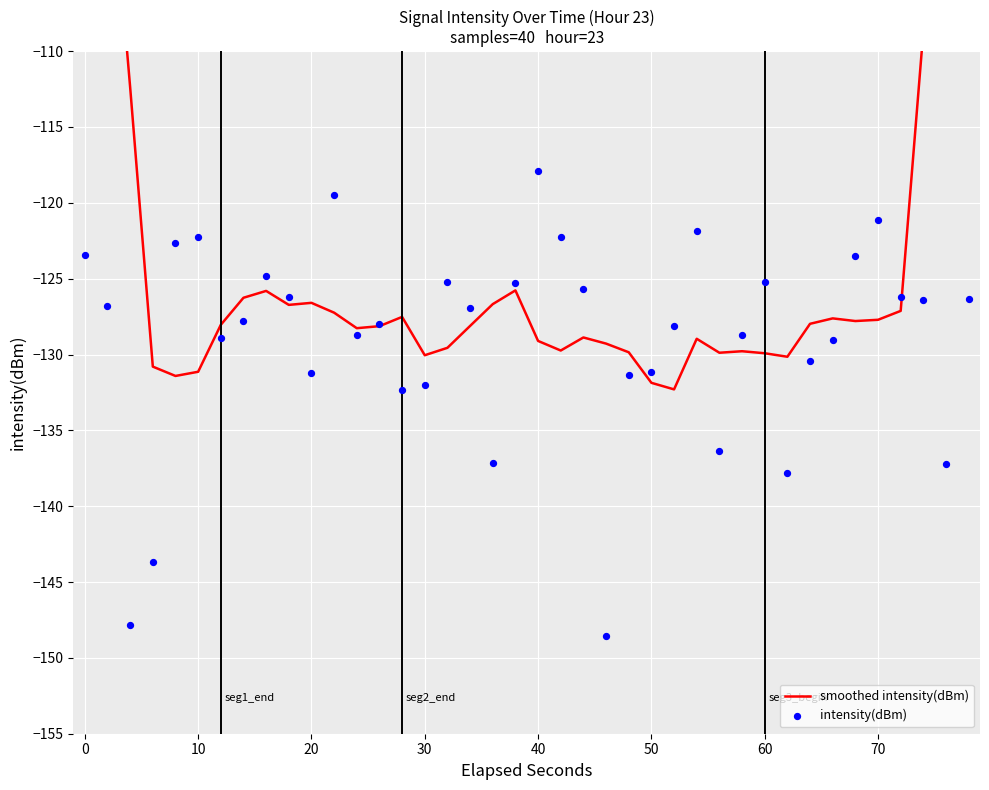

Which series contains the highest Y value?

smoothed intensity(dBm)